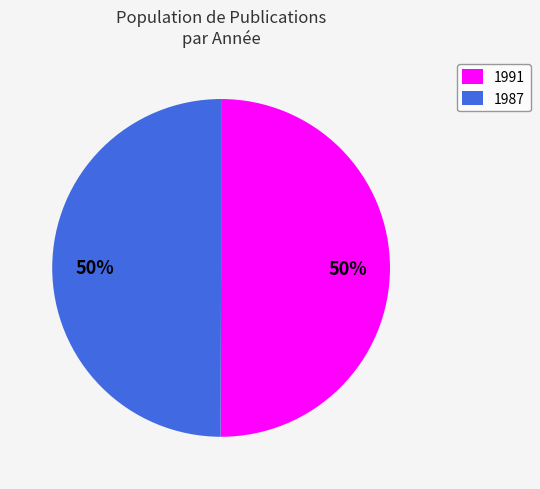

To the nearest percent, what portion does 1987 represent?

50%